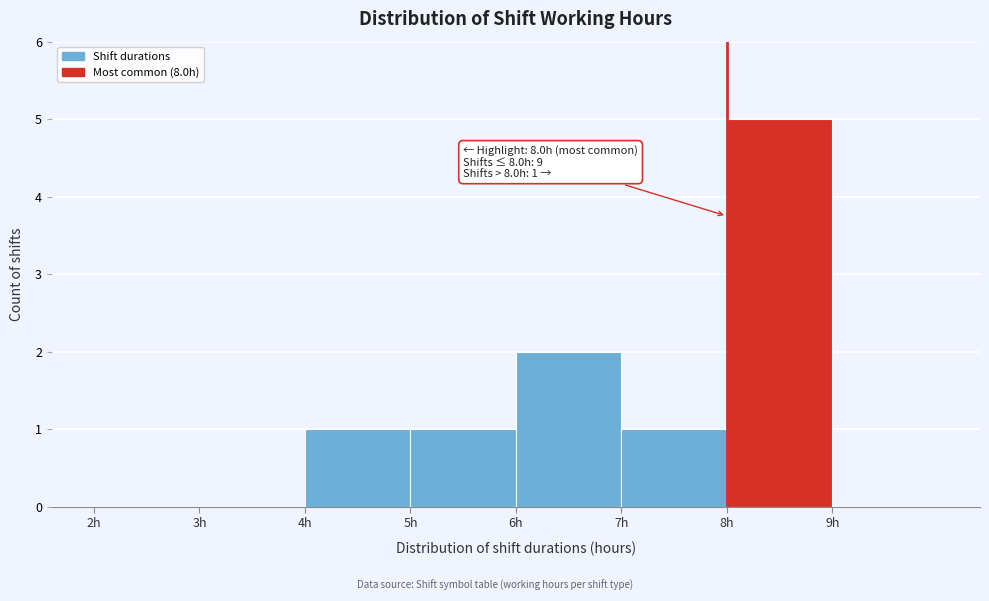

Over which range of the x-axis is the bar tallest?

8 to 9